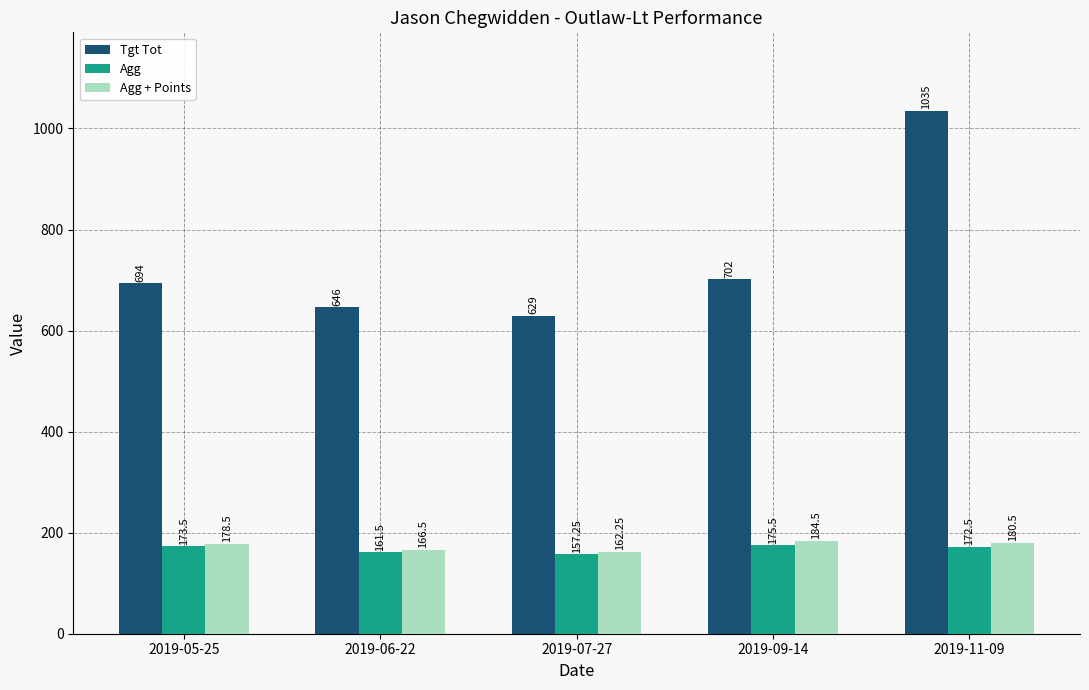

What position from the right is 2019-06-22?

4